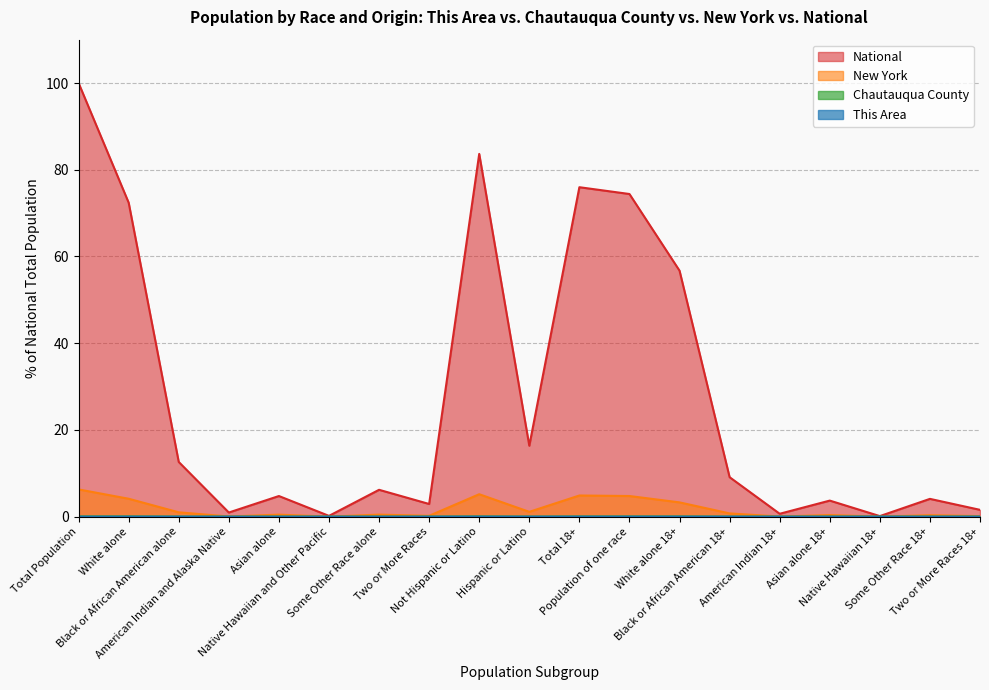

What value does the National series have at Hispanic or Latino?

16.3